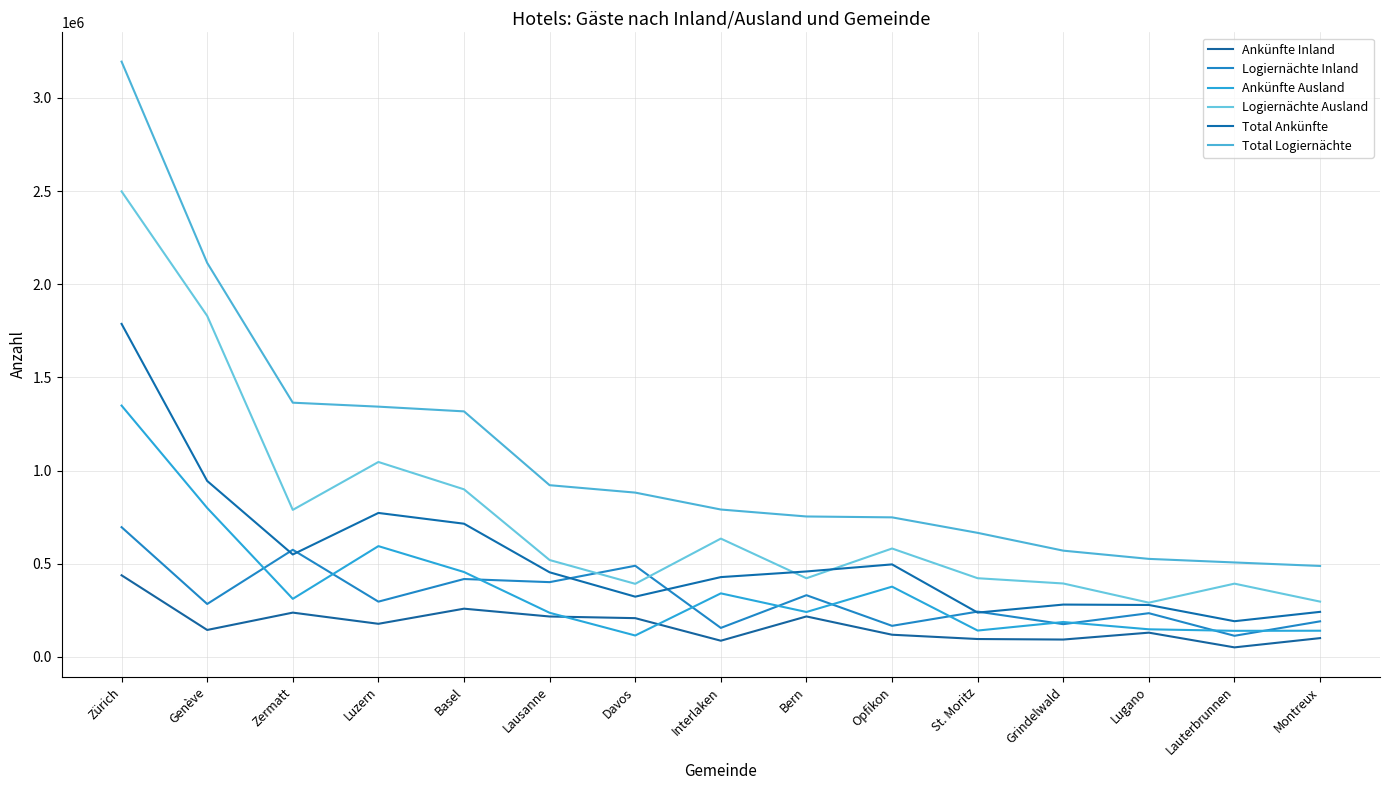

How many lines are shown in the chart?

6